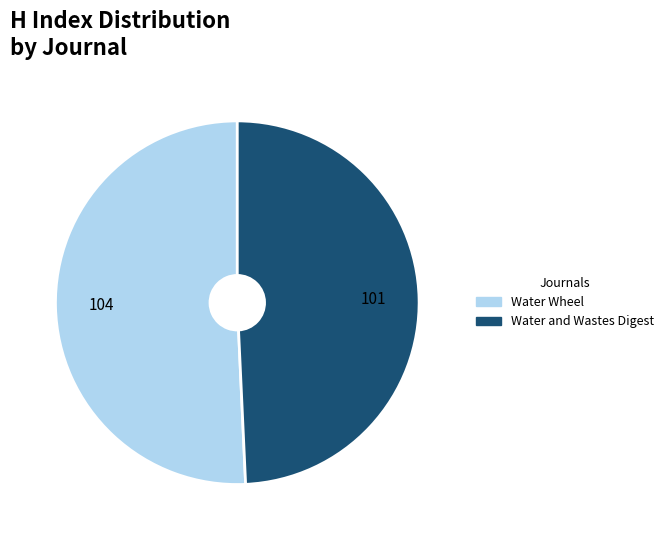

How many slices are in this pie chart?

2